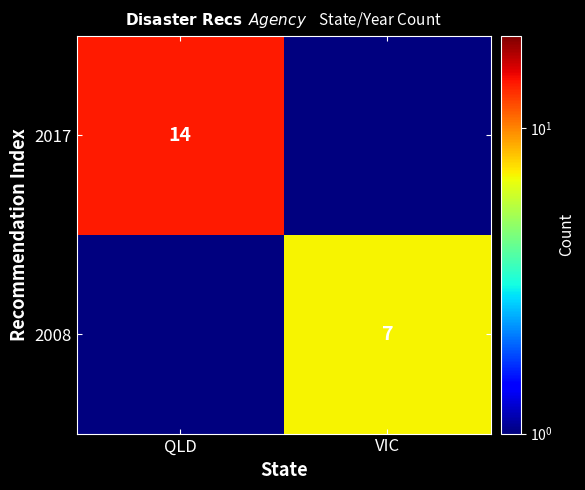

What is the maximum value shown in the chart?

14.0